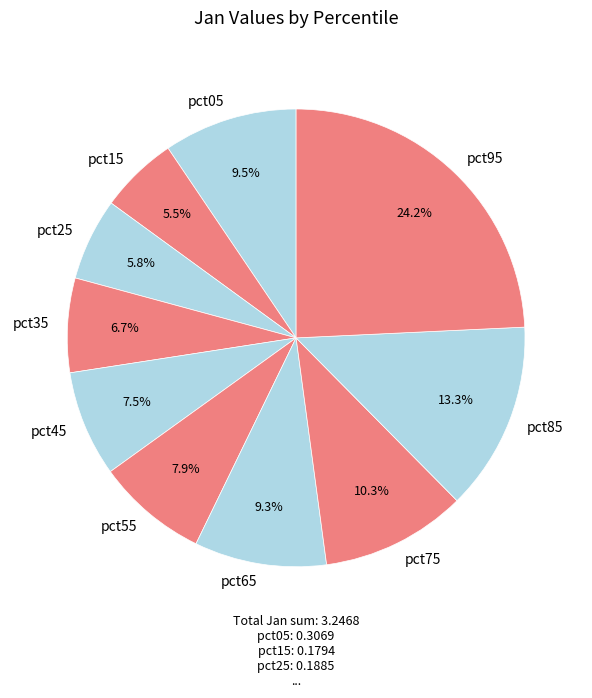

To the nearest percent, what percentage of the pie is pct85?

13%